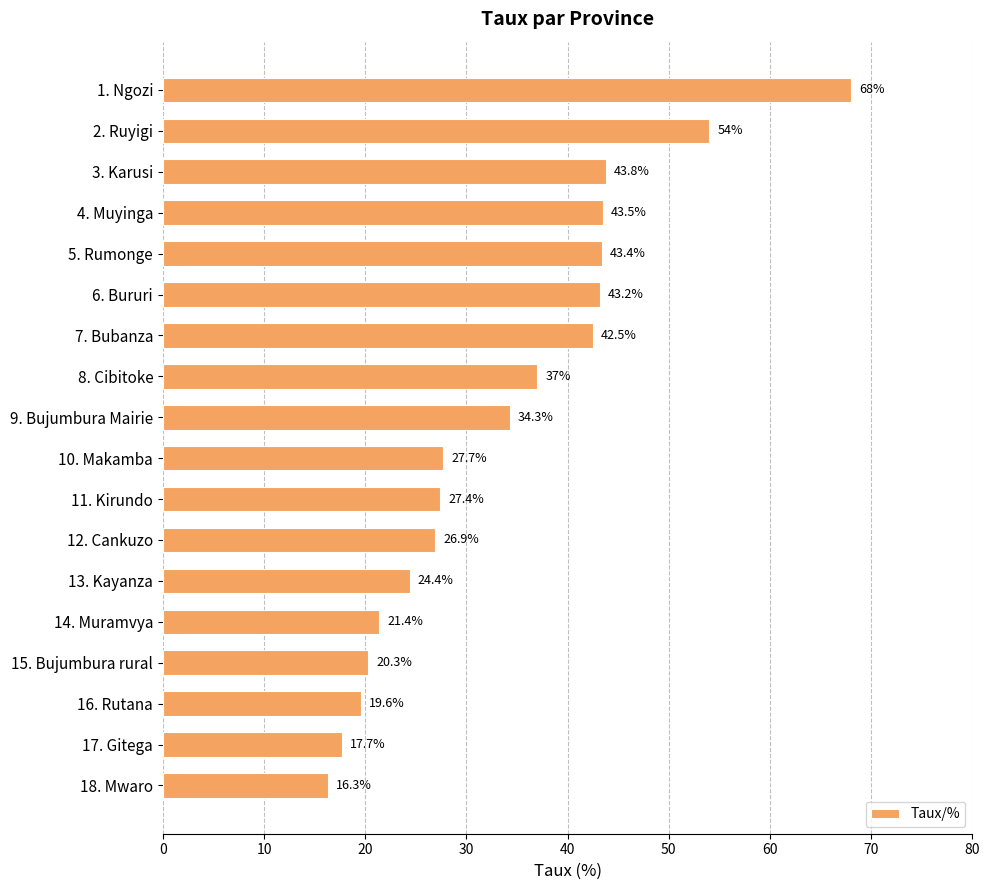

Count the number of values greater than 34.

9